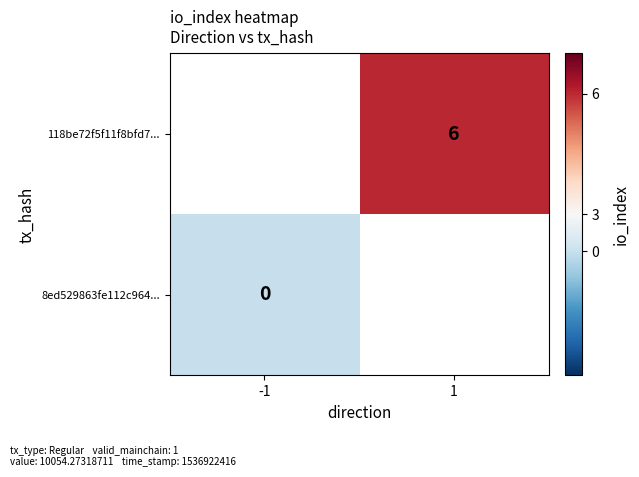

True or false: 118be72f5f11f8bfd7... has a value of 10 at 1.

False